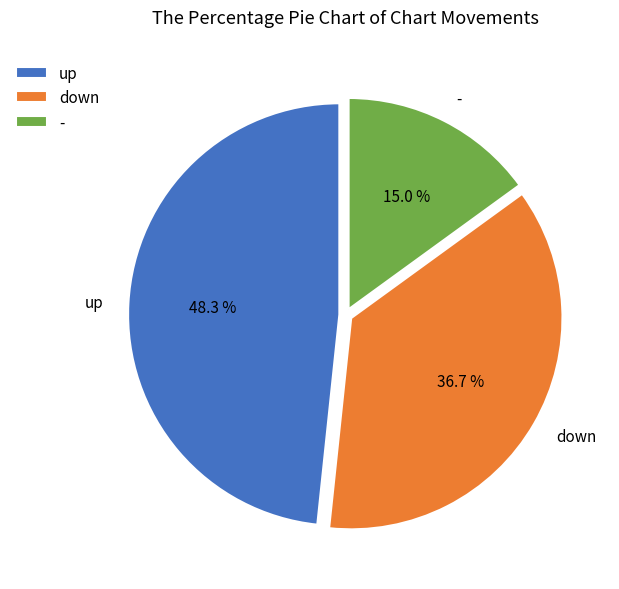

Rank the categories by value from highest to lowest.

up, down, -